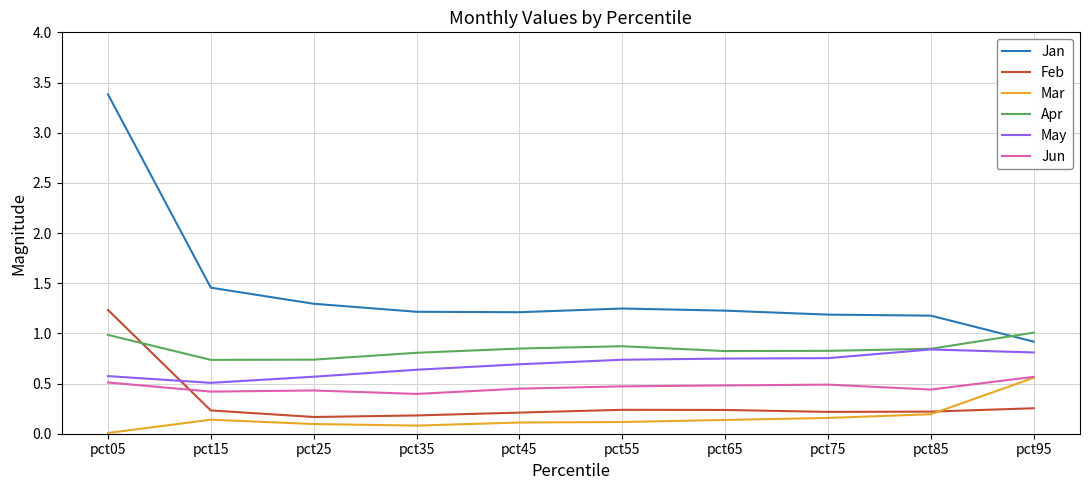

At which category is the sum across all series the highest?

pct05